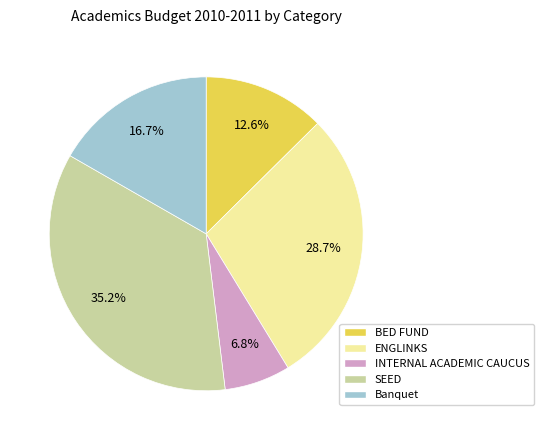

Is it true that Banquet is 4% of the pie?

False